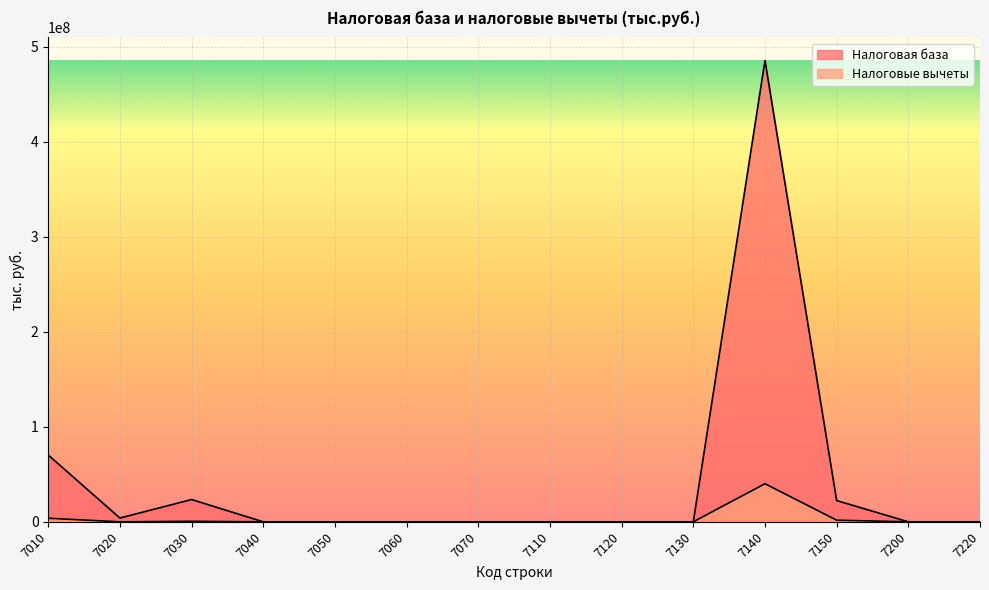

Does the chart display data point markers on the line(s)?

No